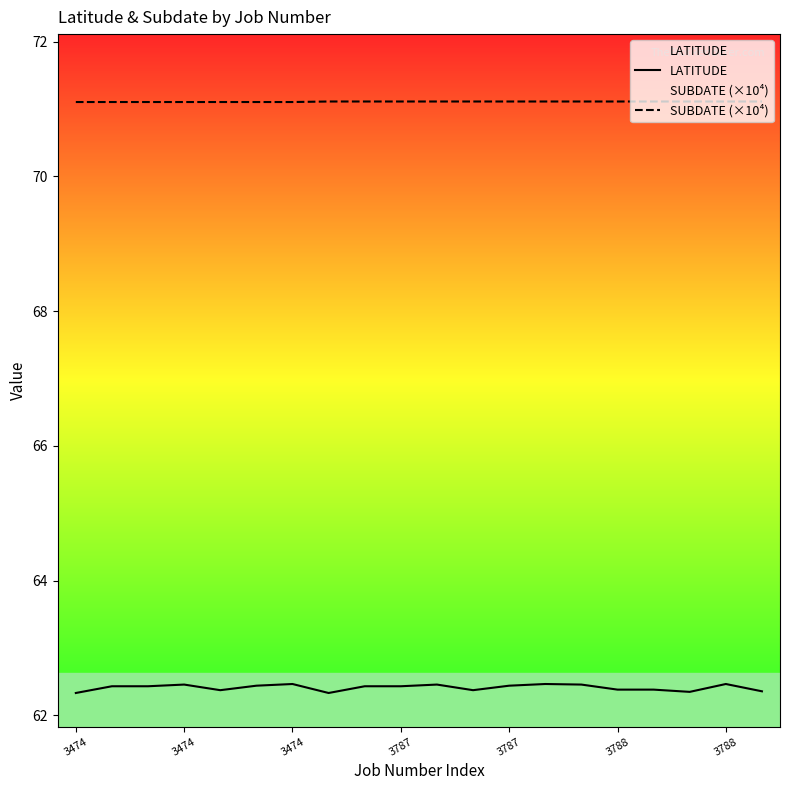

The value of SUBDATE (×10⁴) at 13 is 71.1. True or false?

True